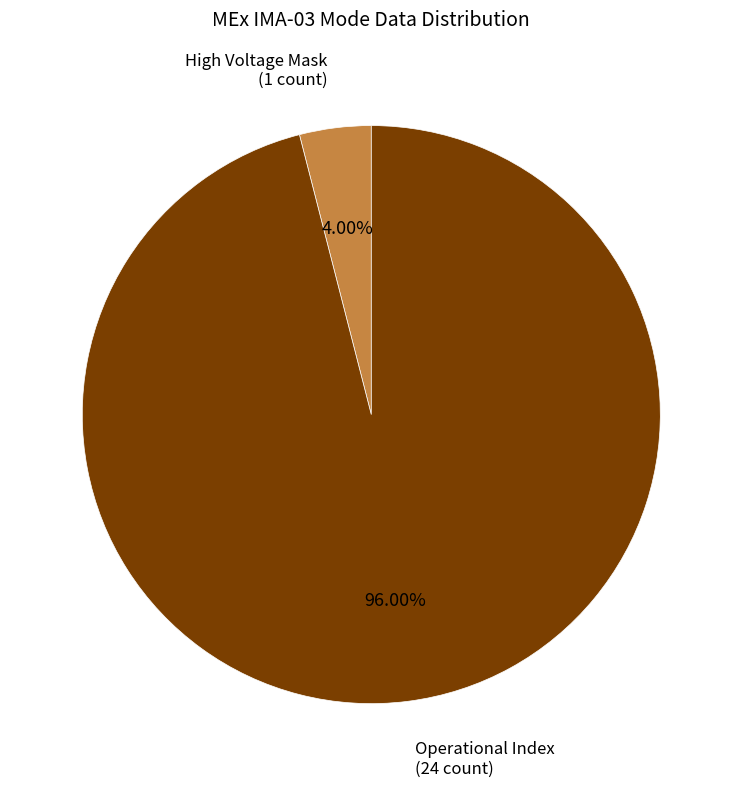

Does any single category account for the majority?

Yes